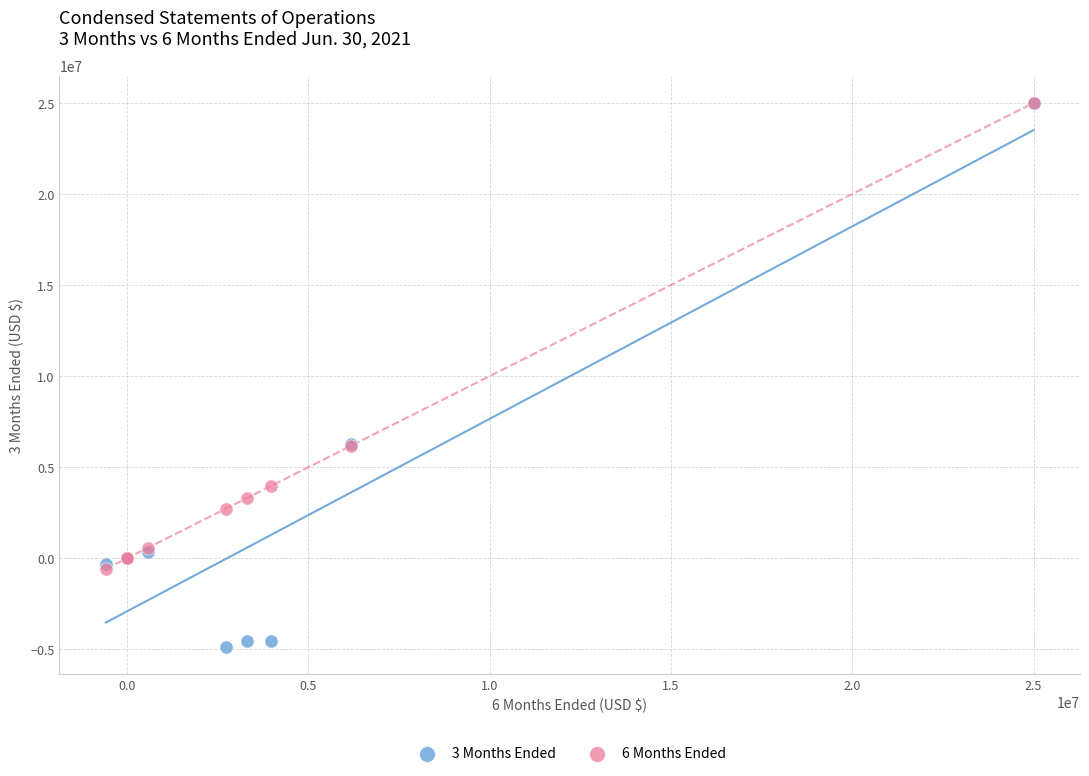

What are all the series names shown in the legend?

3 Months Ended, 6 Months Ended